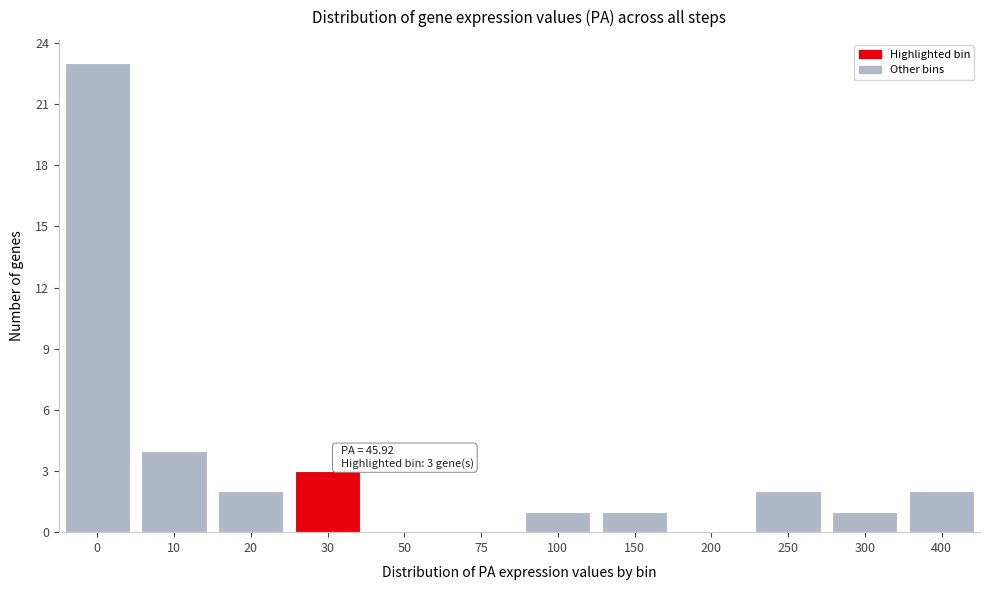

Reading right to left, list all the values displayed in this chart.

400=2	300=1	250=2	200=0	150=1	100=1	75=0	50=0	30=3	20=2	10=4	0=23